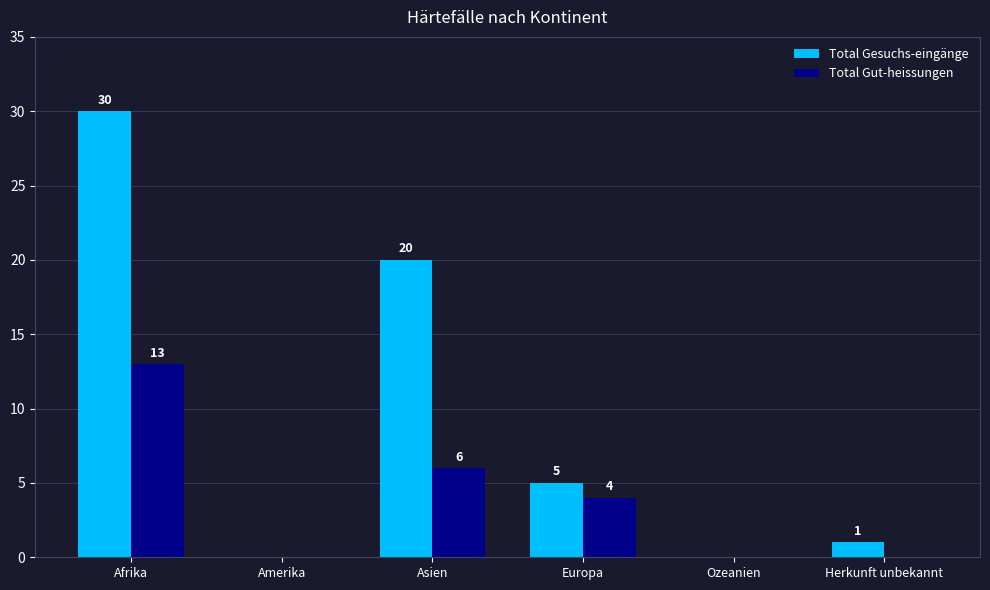

What is the sum of the Total Gesuchs-eingänge values at Asien and Afrika?

50